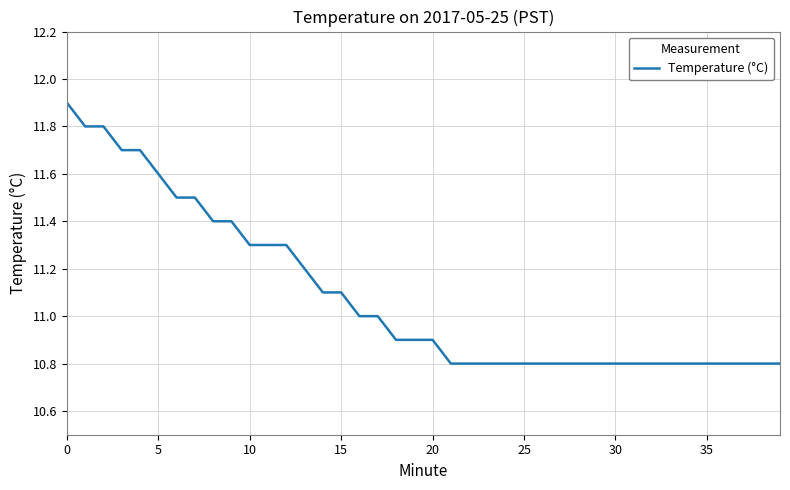

What is the minimum value shown in the chart?

10.8